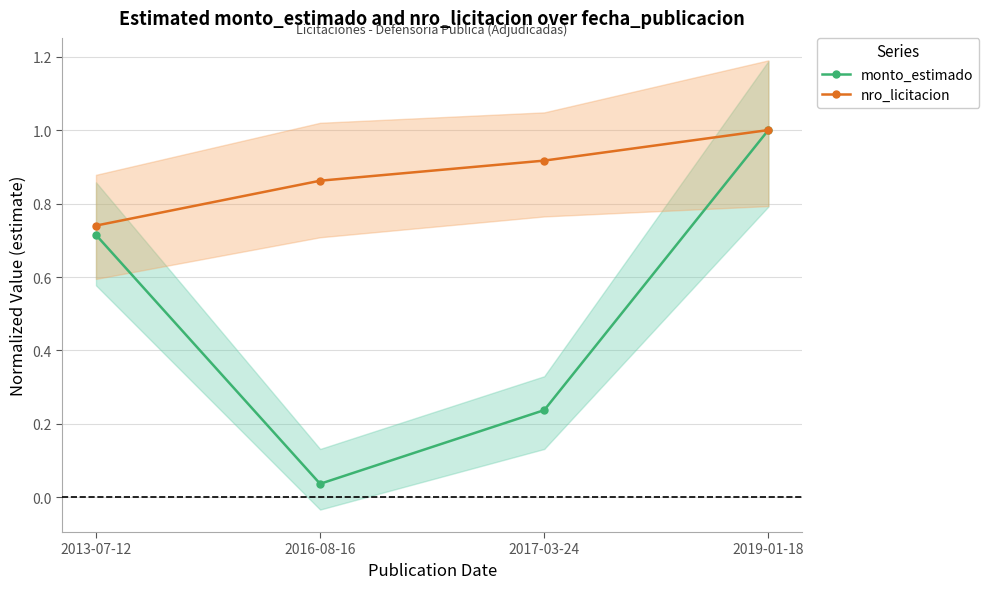

What is the sum of the monto_estimado values at 2017-03-24 and 2016-08-16?

0.3